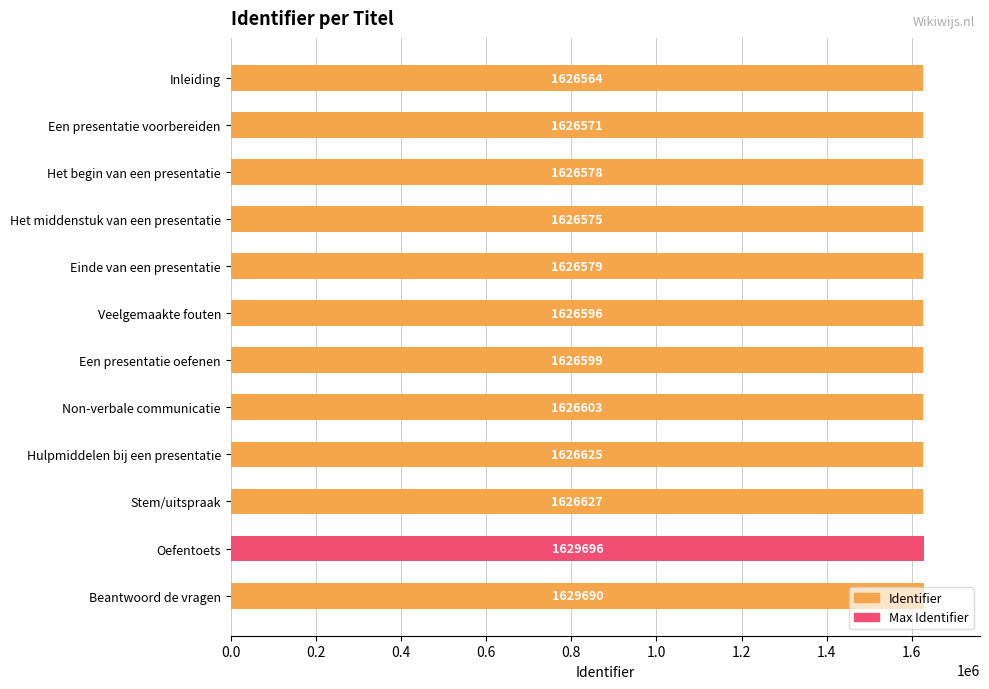

What is the minimum value shown in the chart?

1626564